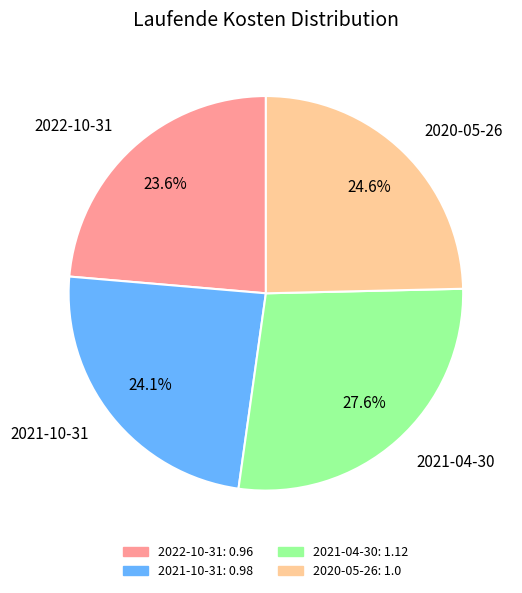

True or false: 2021-10-31 accounts for 24% of the total.

True